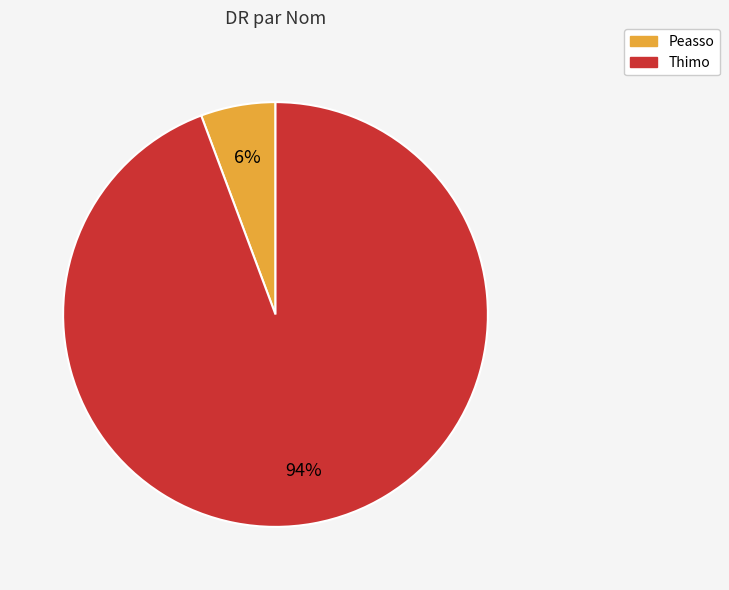

Between Peasso and Thimo, which is larger?

Thimo